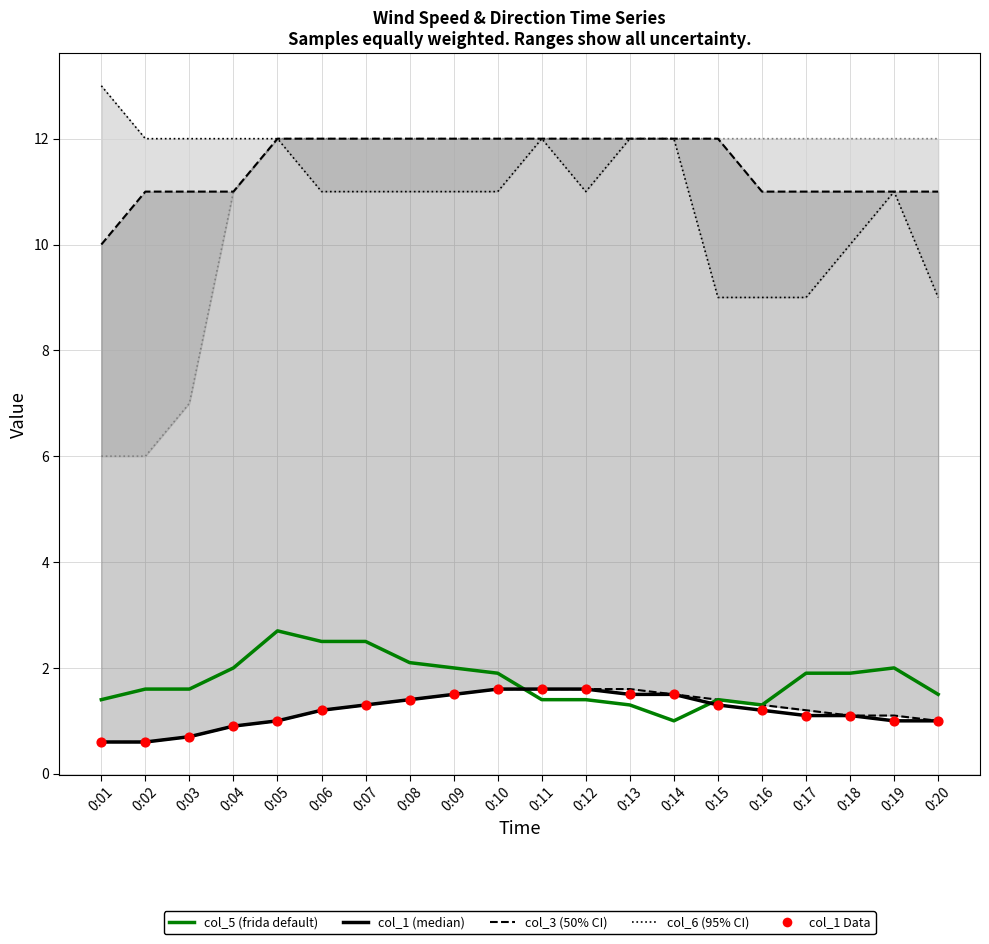

What is the total value across all series at 0:12?

39.6